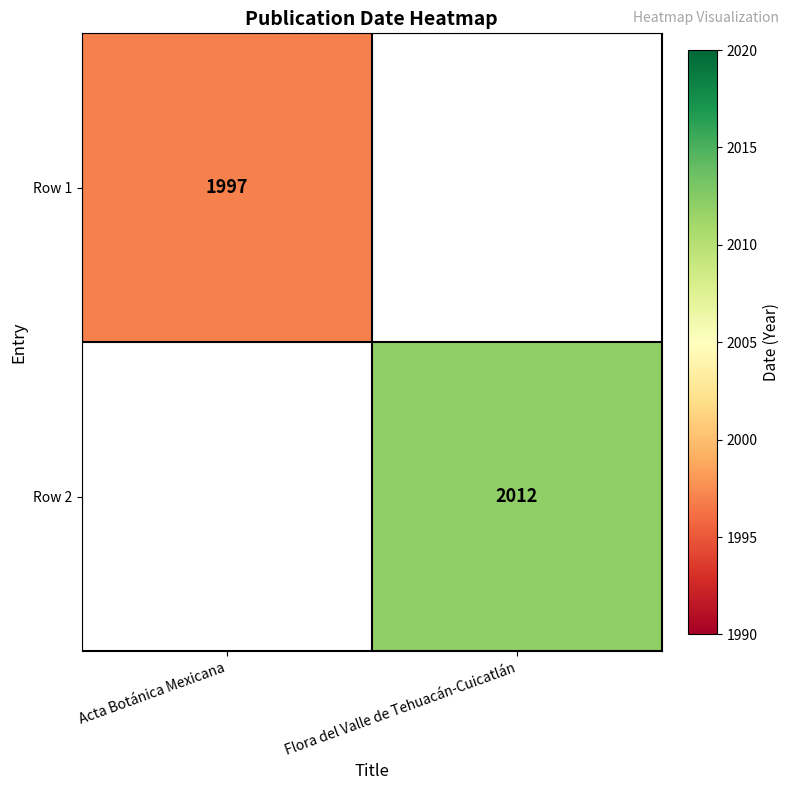

The value of Row 2 at Flora del Valle de Tehuacán-Cuicatlán is 3345.6. True or false?

False